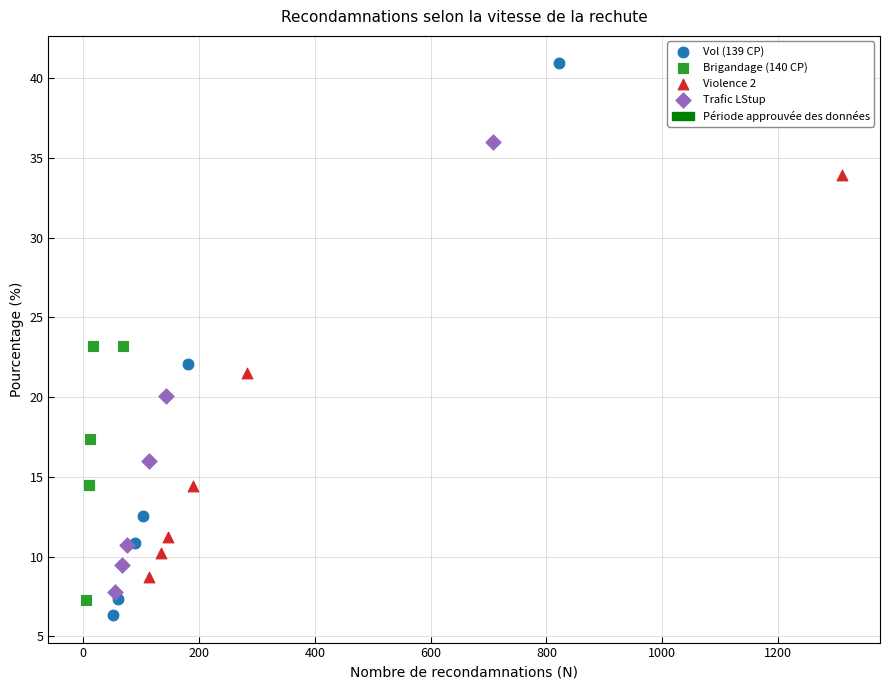

Which series has the largest Y range (max minus min)?

Vol (139 CP)